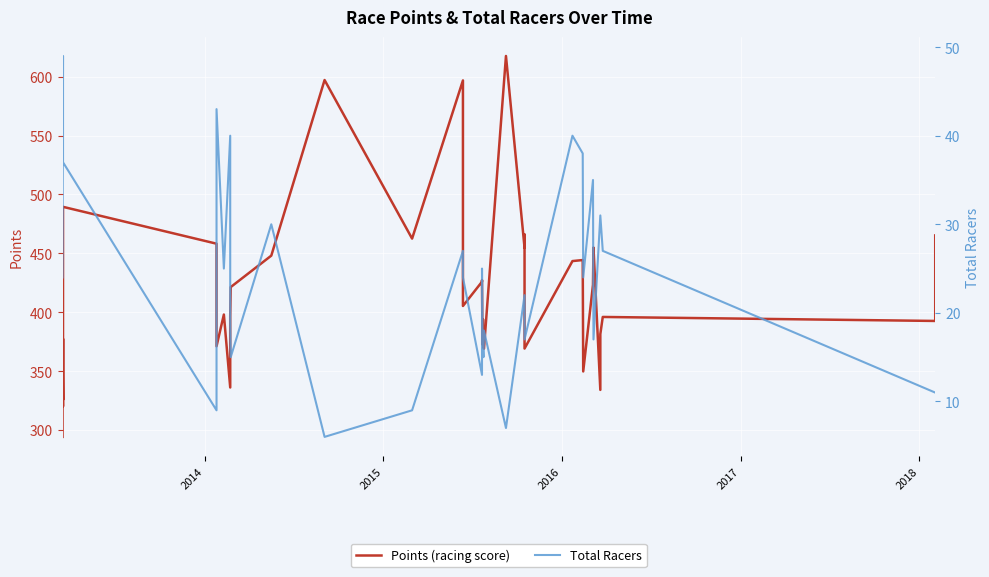

True or false: Points (racing score) has more than 2 points higher than both neighbors.

True